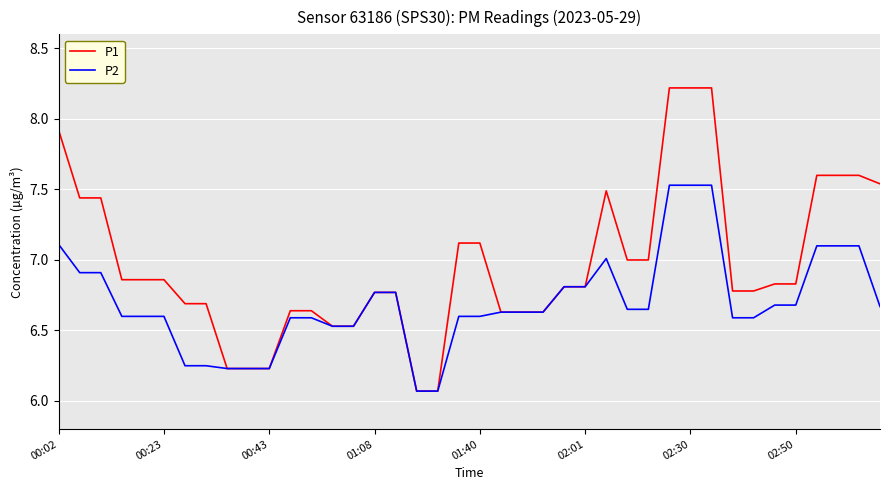

Which series has the largest range (max minus min)?

P1